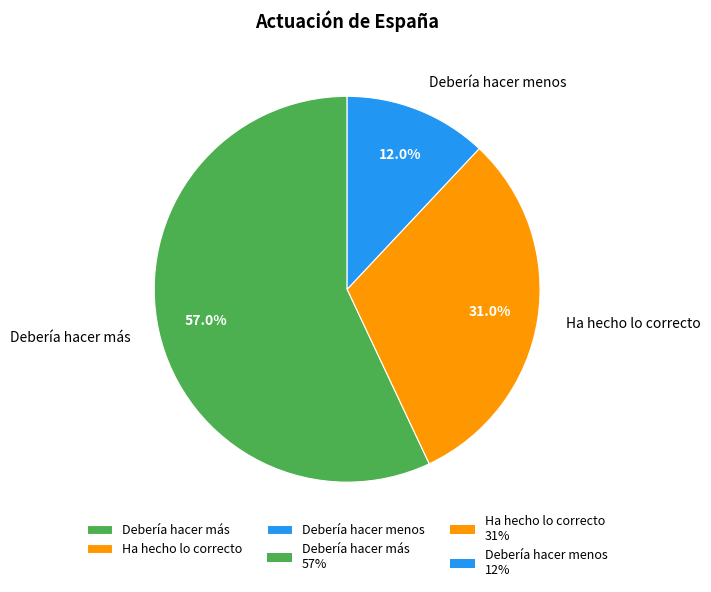

To the nearest percent, what percentage of the pie is Debería hacer menos?

12%